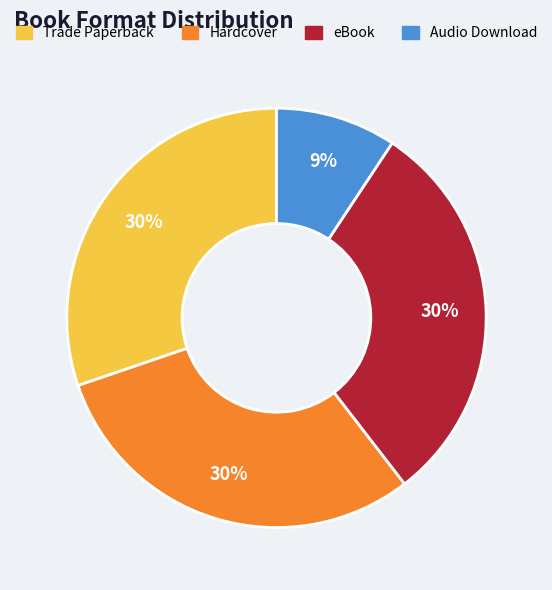

Is the sum of Audio Download and eBook greater than half?

No